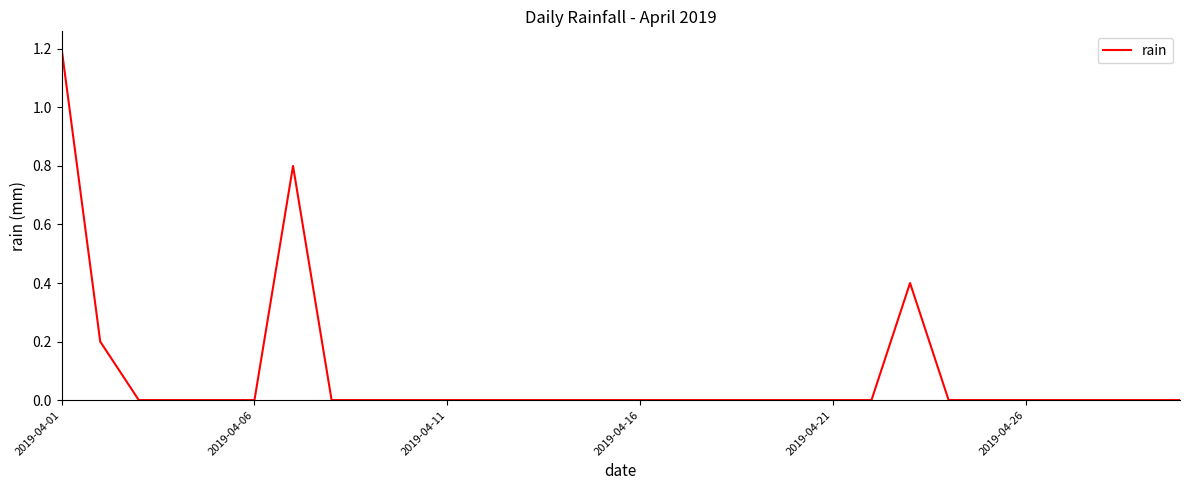

What is the maximum value shown in the chart?

1.2